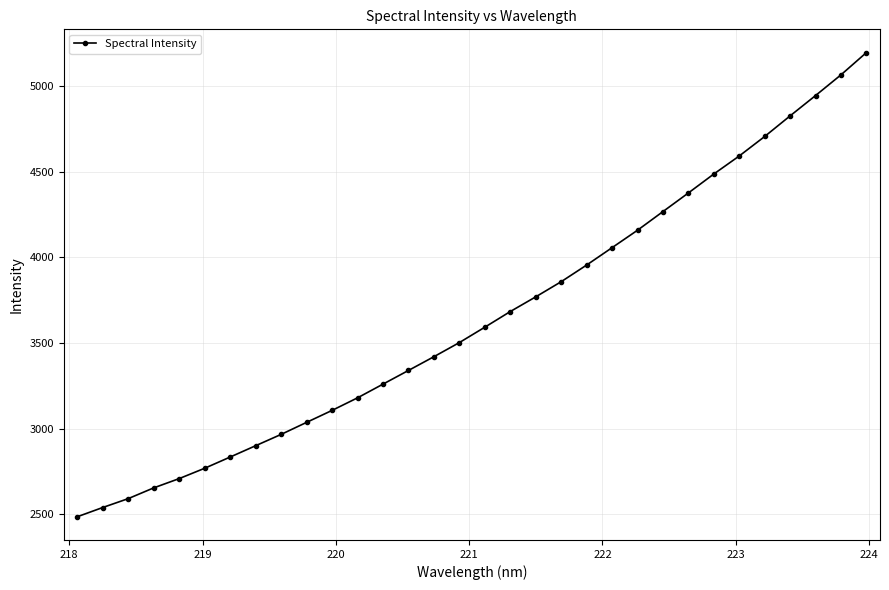

What is the difference between the maximum and minimum values?

2710.4